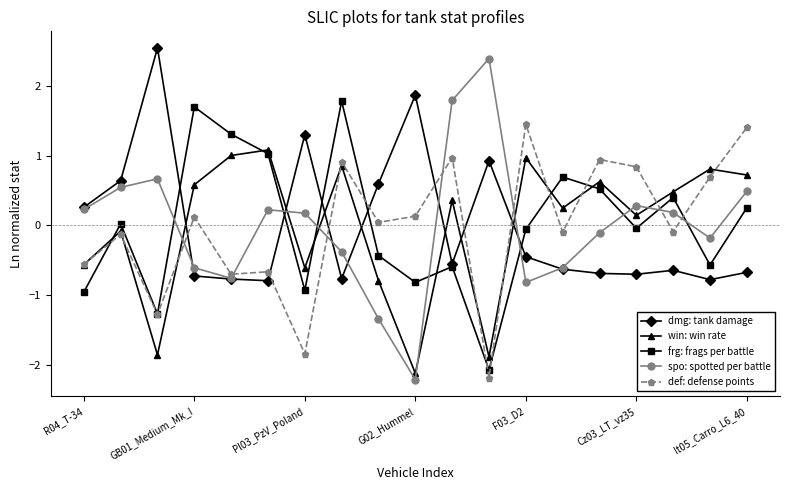

What are all the series names shown in the legend?

dmg: tank damage, win: win rate, frg: frags per battle, spo: spotted per battle, def: defense points